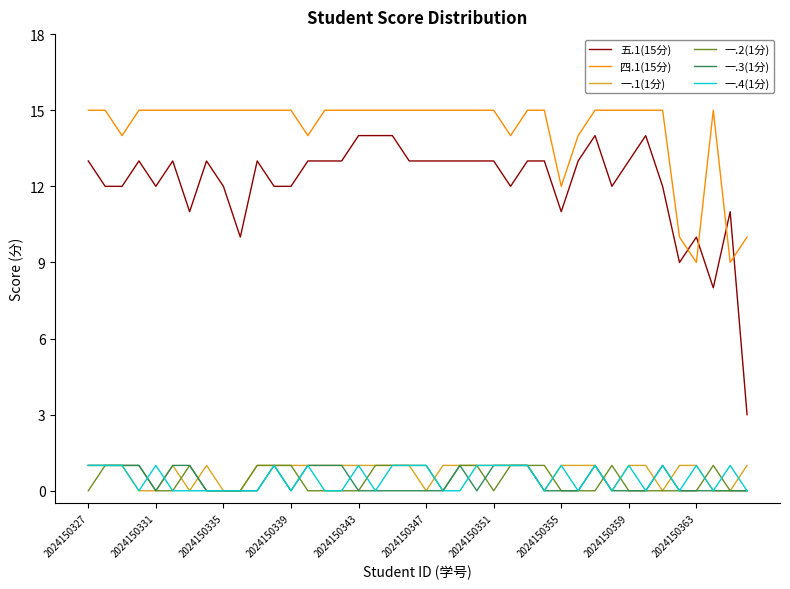

Which series has the largest range (max minus min)?

五.1(15分)